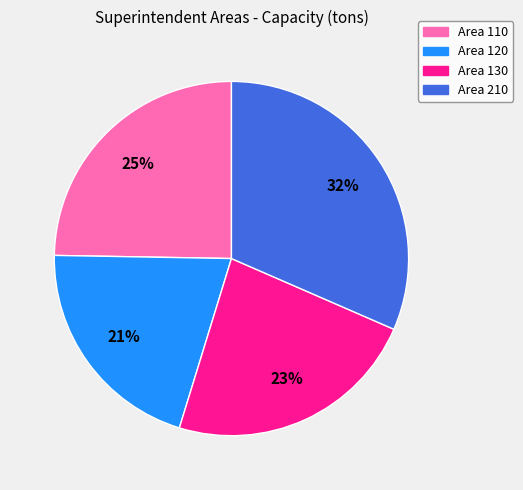

What percentage is the Area 210 slice, to the nearest percent?

32%